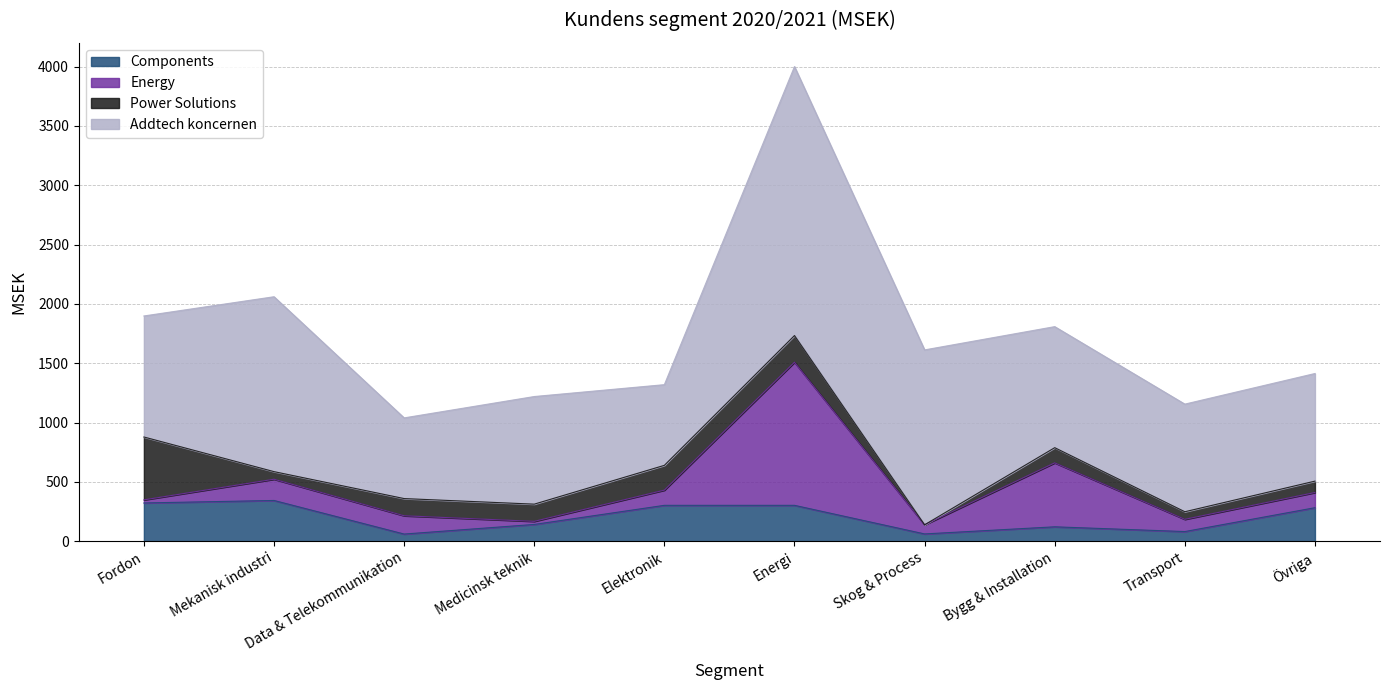

List the labels in order of Power Solutions value, smallest first.

Skog & Process, Mekanisk industri, Transport, Övriga, Bygg & Installation, Data & Telekommunikation, Medicinsk teknik, Elektronik, Energi, Fordon